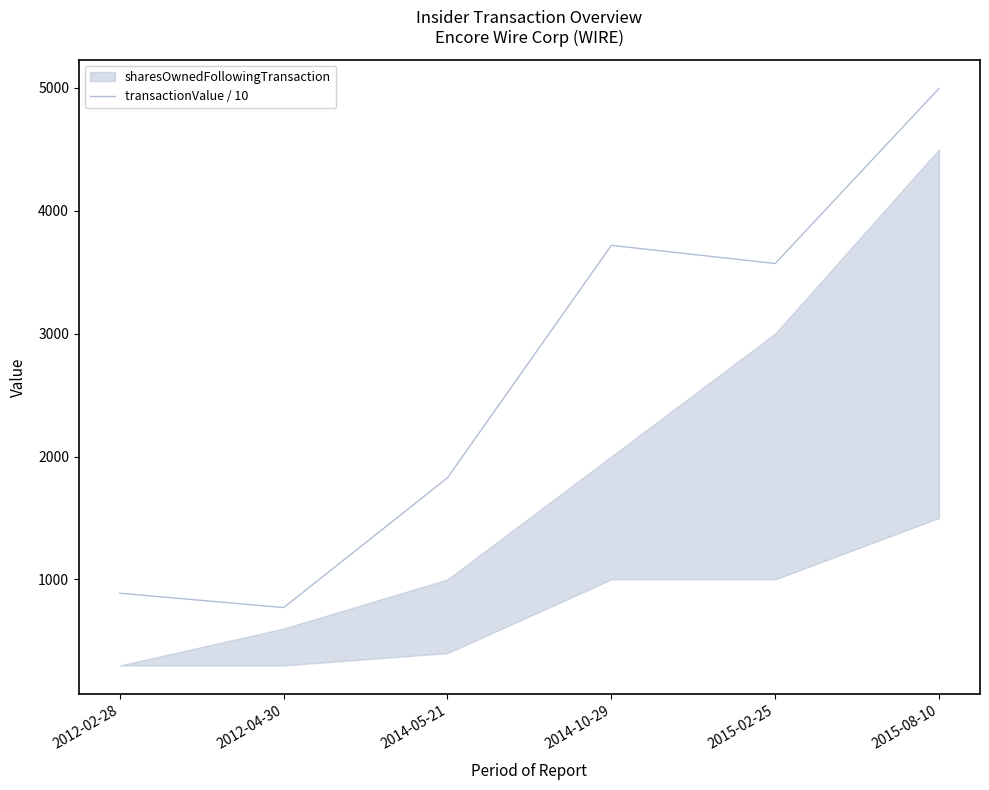

What is the change in value from 2012-02-28 to 2015-08-10?

+4107.6